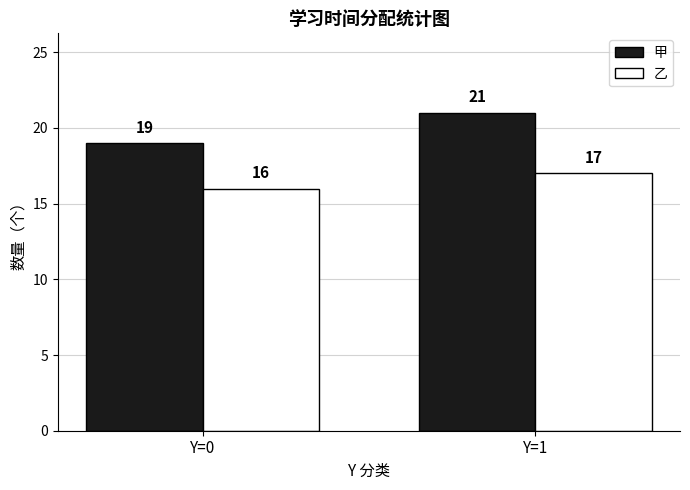

Count the number of categories in the chart.

2